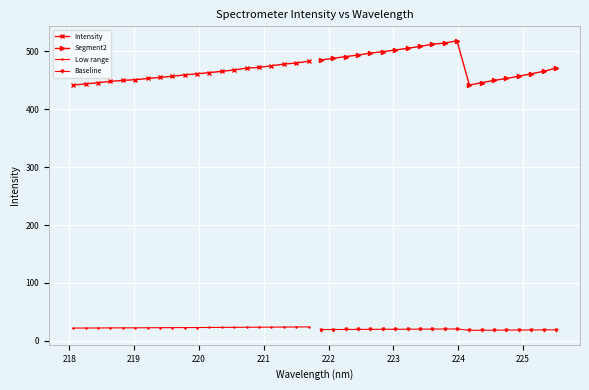

How many values in the Segment2 series are below 490?

10